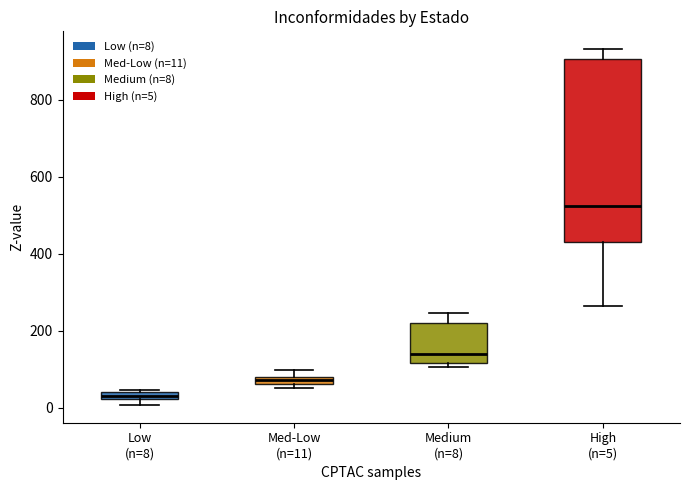

Which box's median line is the highest?

High (n=5)